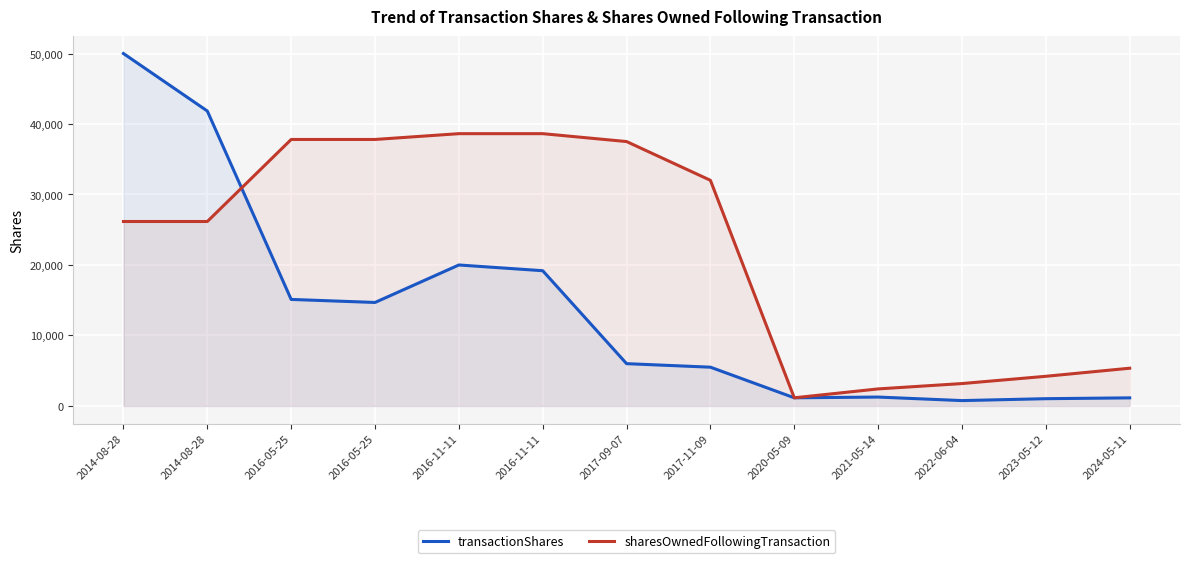

What is the value of the sharesOwnedFollowingTransaction point at the 3rd from the left?

37808